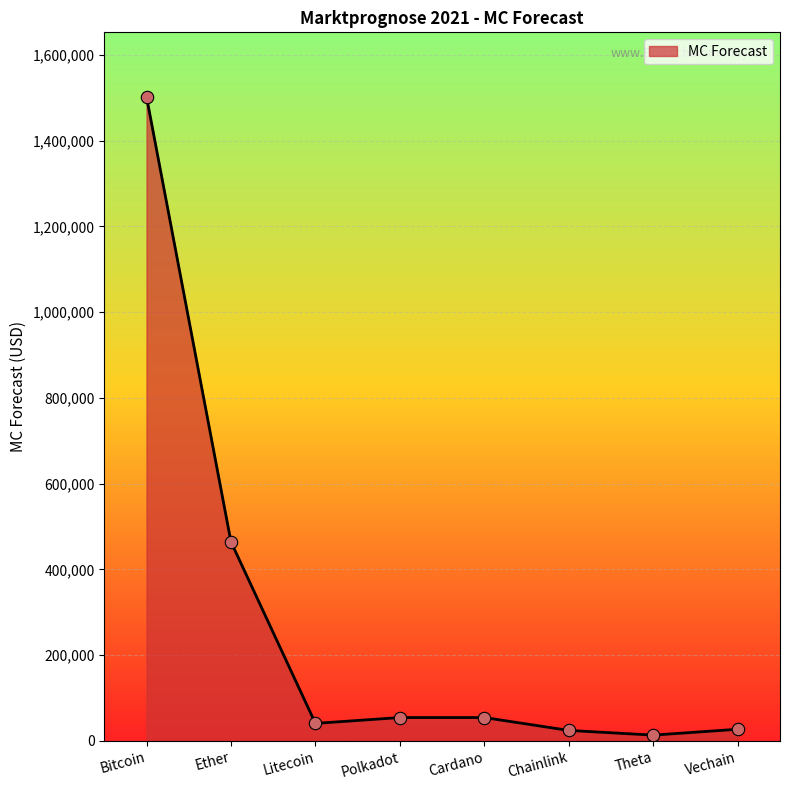

What is the change in value from Litecoin to Chainlink?

-16390.7